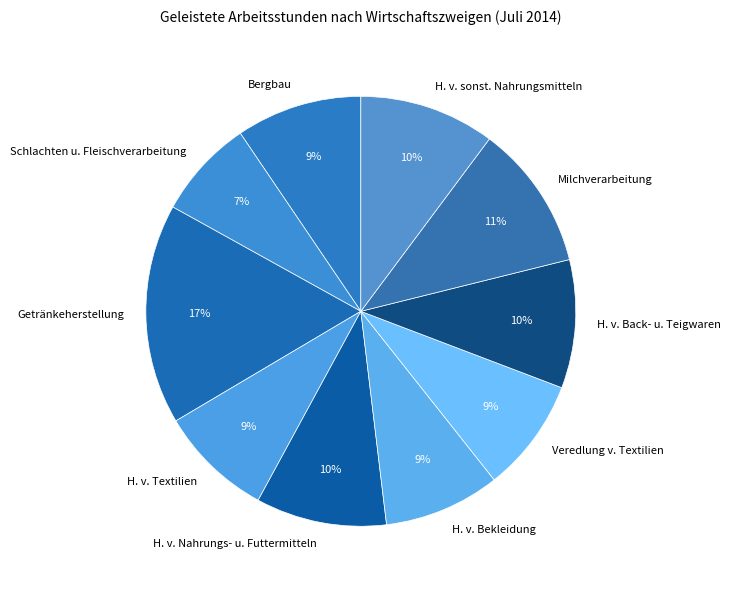

To the nearest percent, what is the average slice percentage?

10%